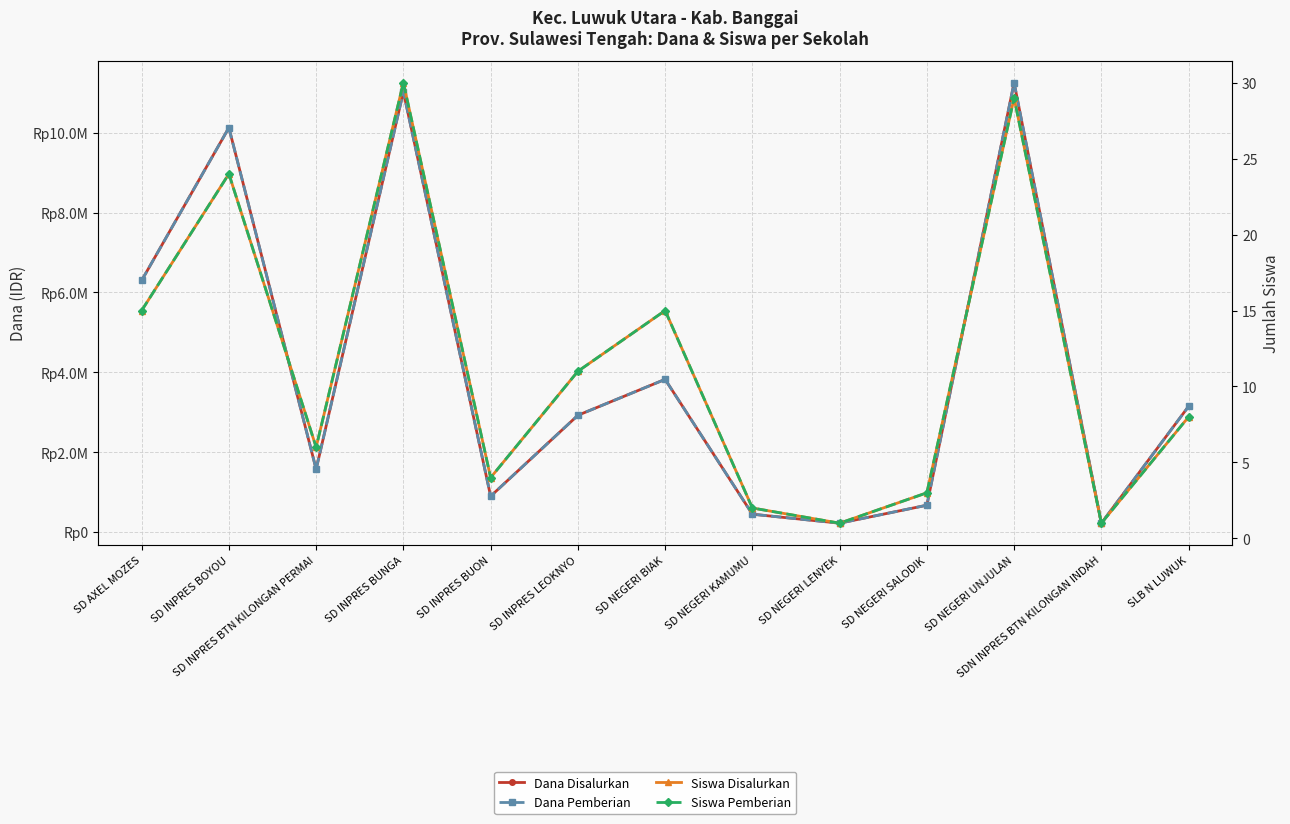

True or false: Siswa Disalurkan and Dana Pemberian intersect in this chart.

False